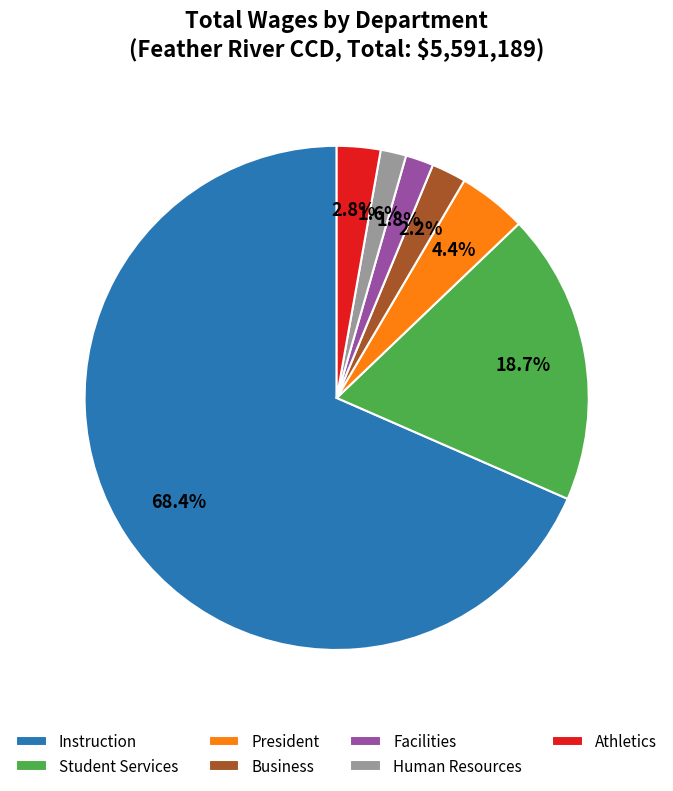

To the nearest percent, what is the difference between the largest and smallest slice percentages?

67%